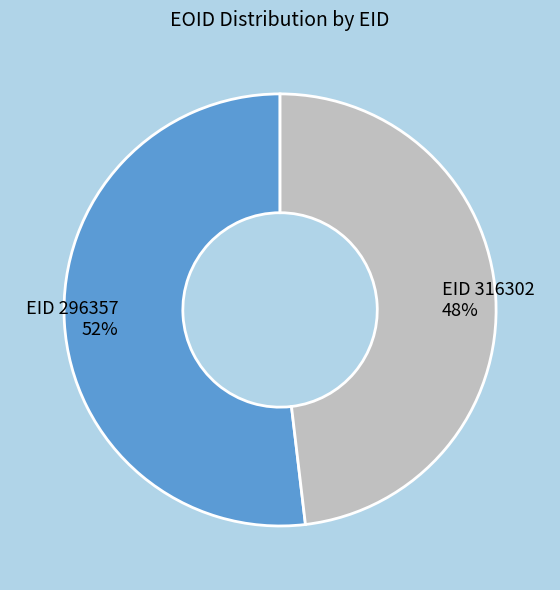

How many segments does this pie chart have?

2